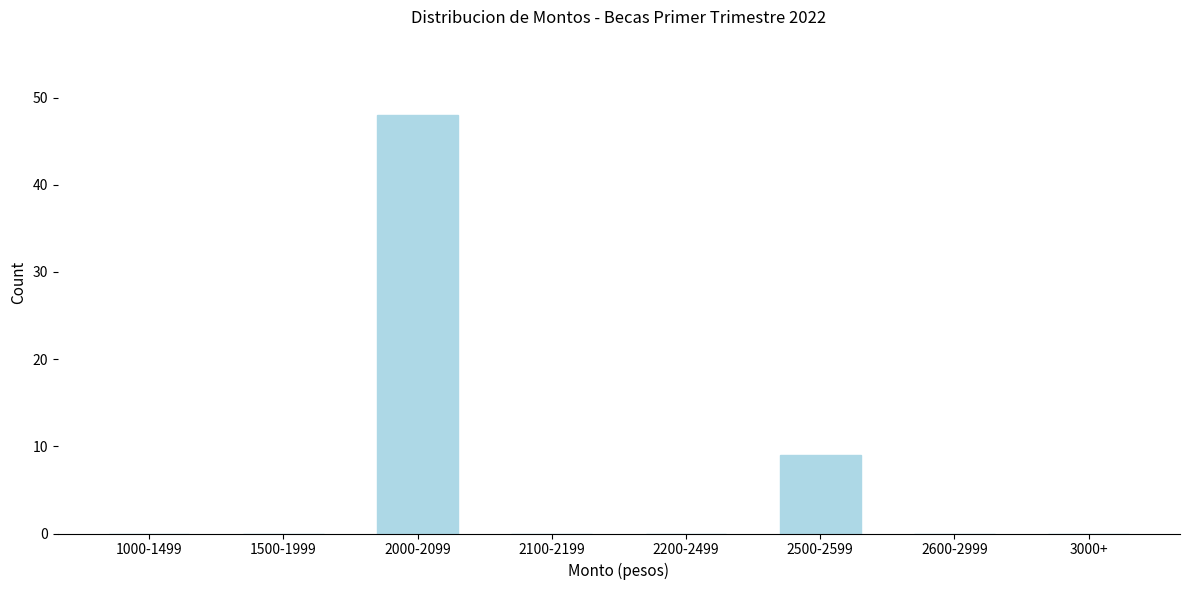

Reading left to right, what are all the values shown in this chart?

1000-1499=0	1500-1999=0	2000-2099=48	2100-2199=0	2200-2499=0	2500-2599=9	2600-2999=0	3000+=0